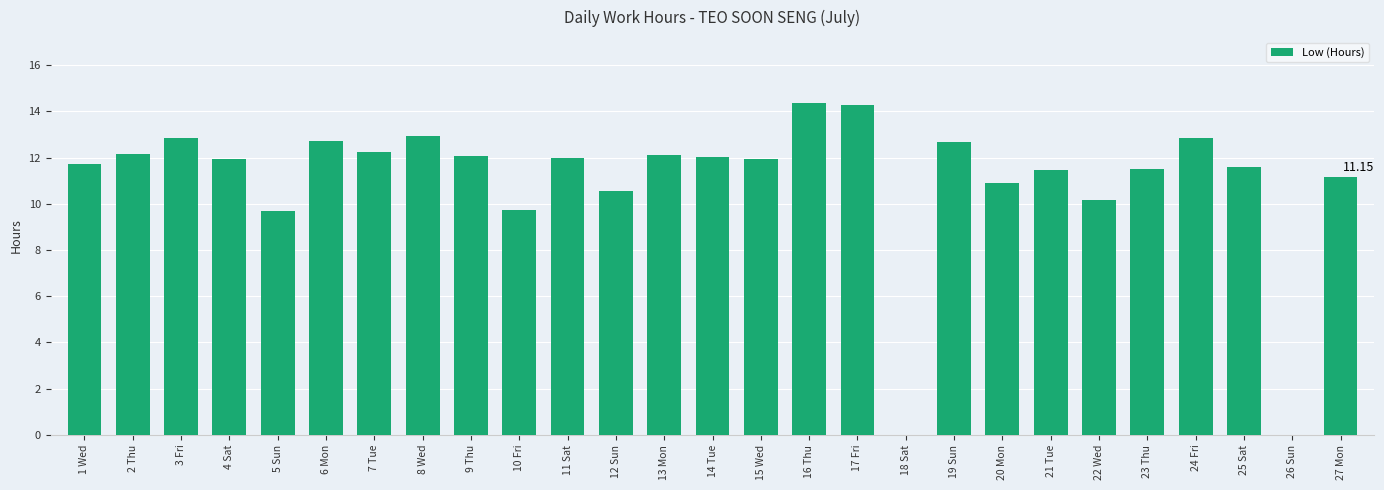

Approximately how many times larger is the value at 3 Fri compared to 24 Fri?

1.0